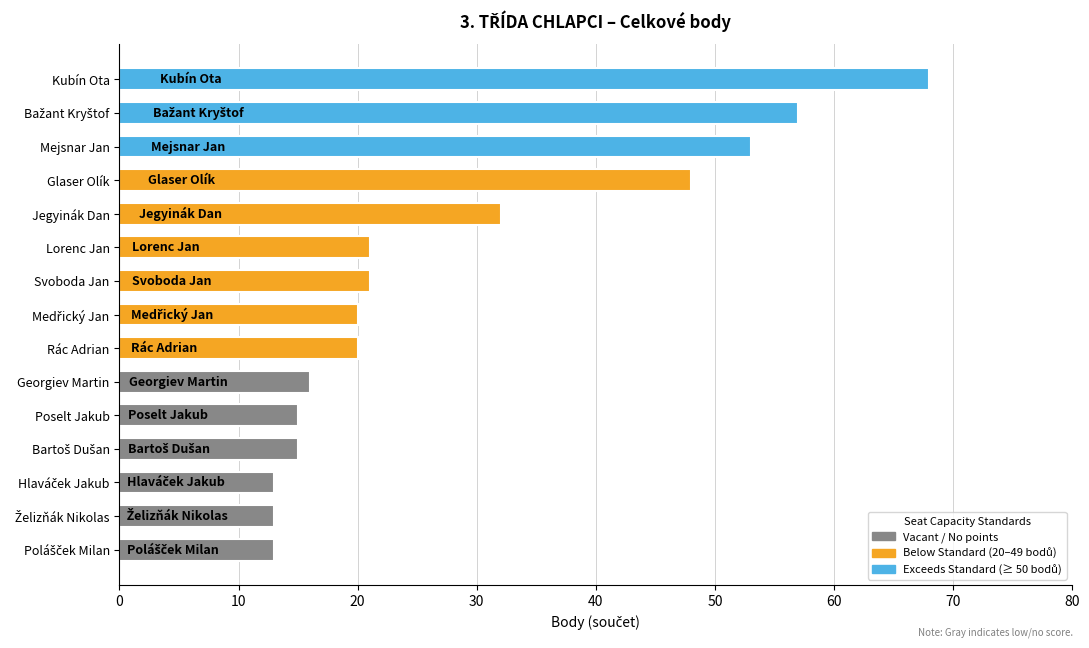

Reading bottom to top, transcribe all the data shown in this chart.

13	13	13	15	15	16	20	20	21	21	32	48	53	57	68